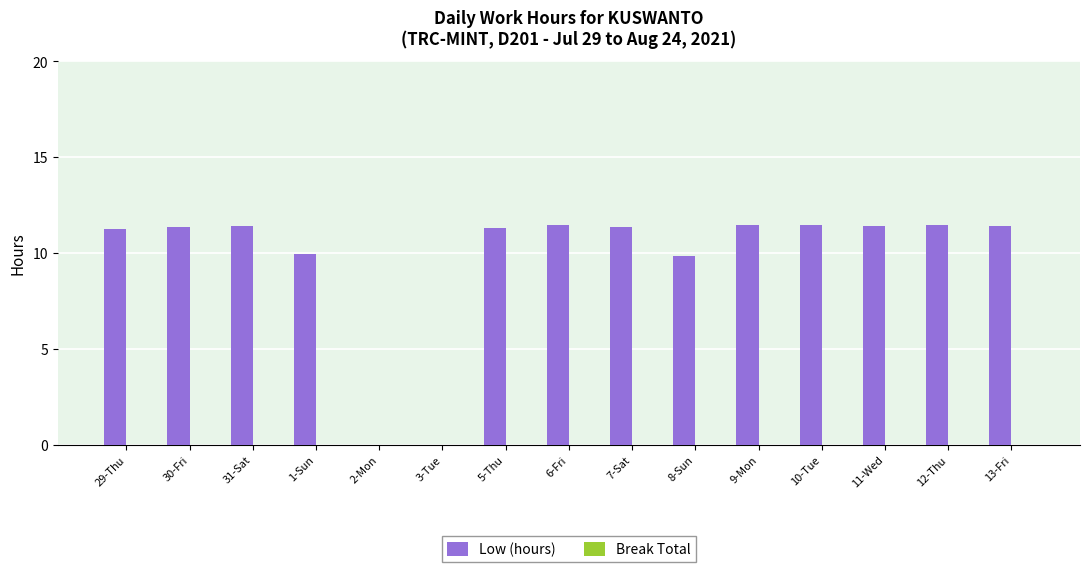

What is the sum of all values?

145.2